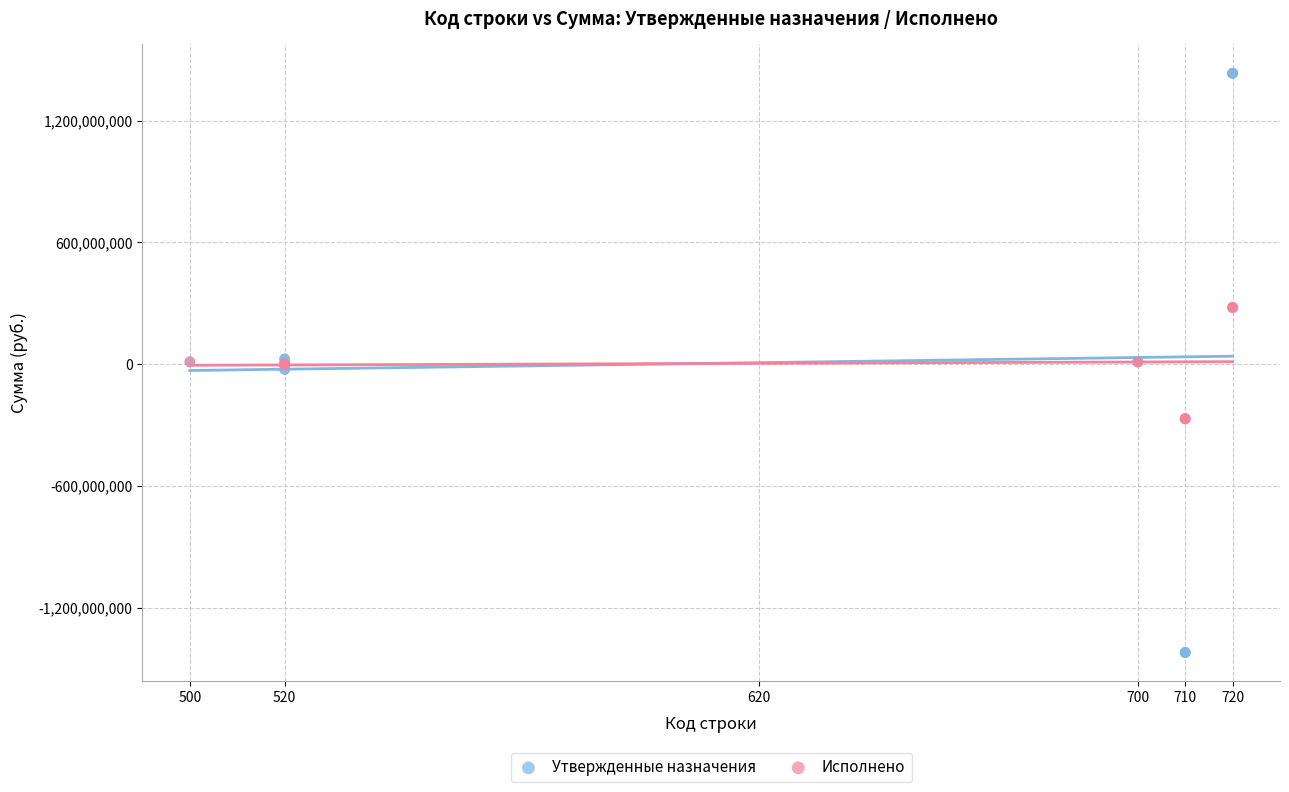

Which series has the widest spread of Y values?

Утвержденные назначения